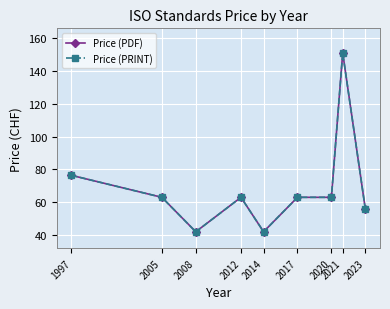

True or false: Price (PDF) and Price (PRINT) cross at least once.

False